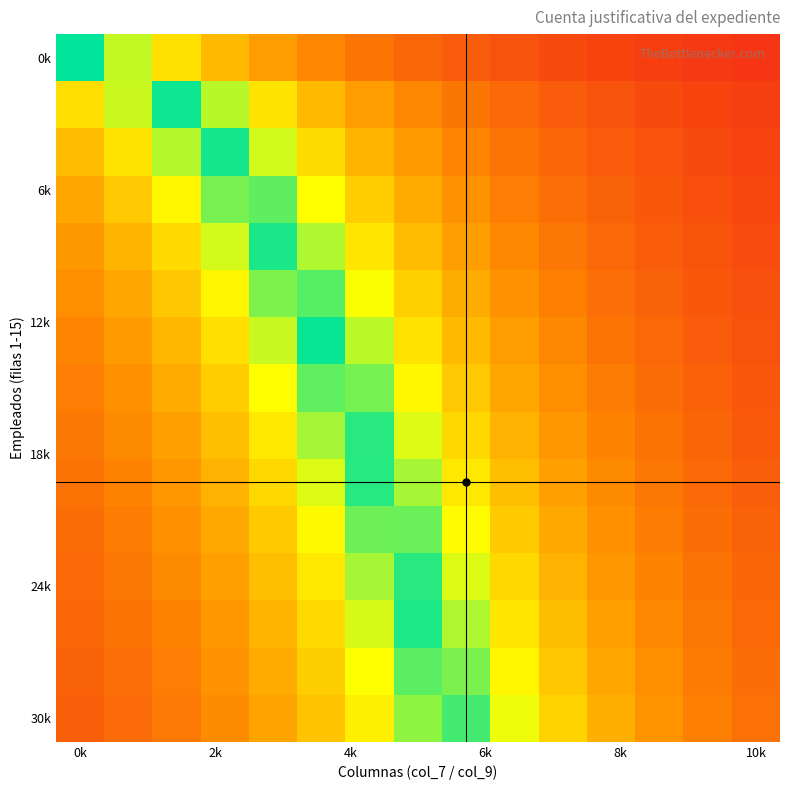

How many distinct data groups are displayed?

15